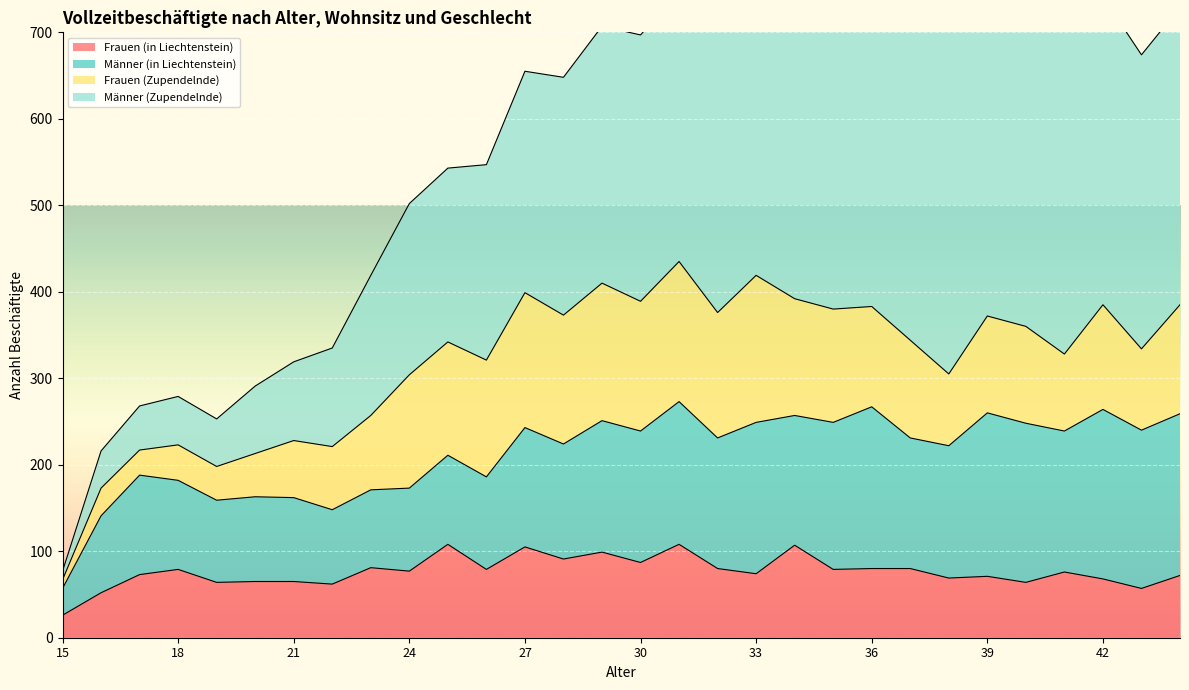

How many times do Frauen (in Liechtenstein) and Frauen (Zupendelnde) cross each other?

1